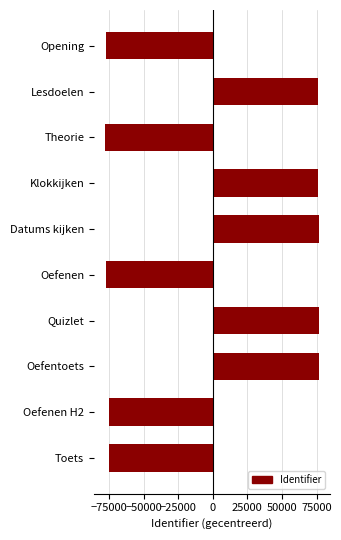

True or false: the data shows 76662.9 at Datums kijken.

True